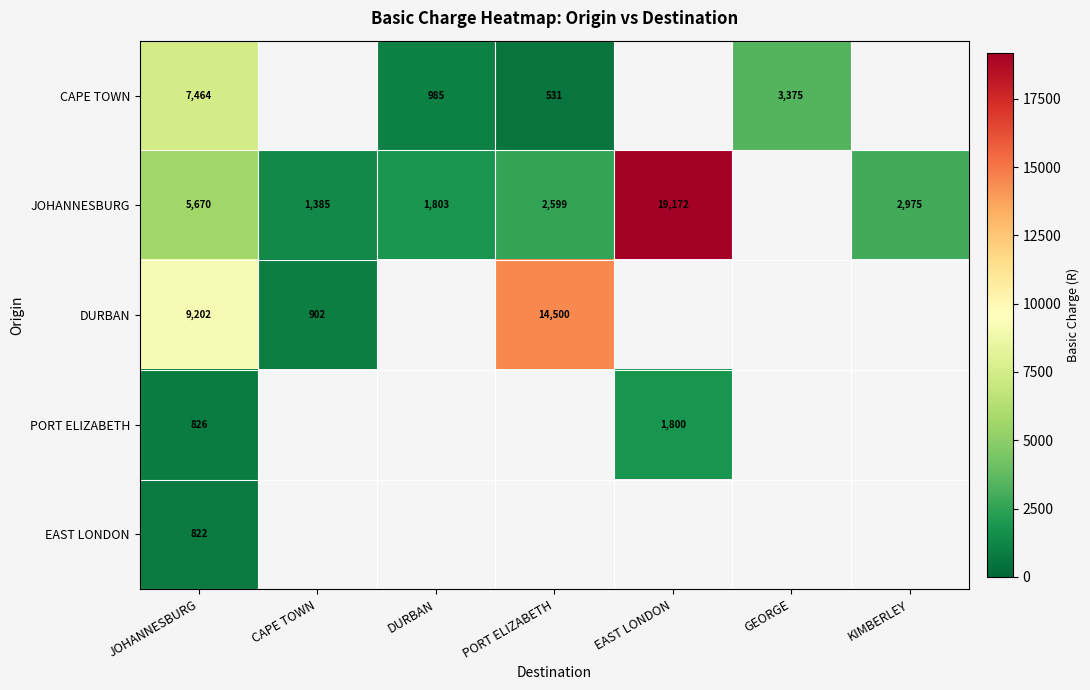

Where is JOHANNESBURG nearest to the value 10278?

JOHANNESBURG